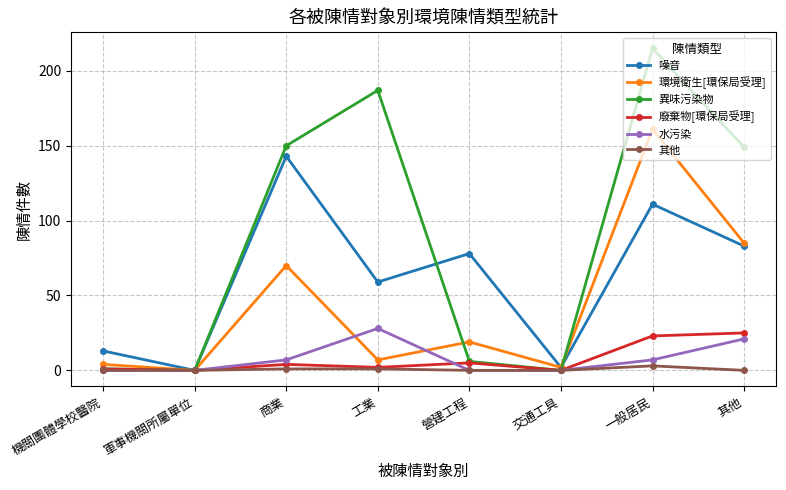

What are all the series names shown in the legend?

噪音, 環境衛生[環保局受理], 異味污染物, 廢棄物[環保局受理], 水污染, 其他